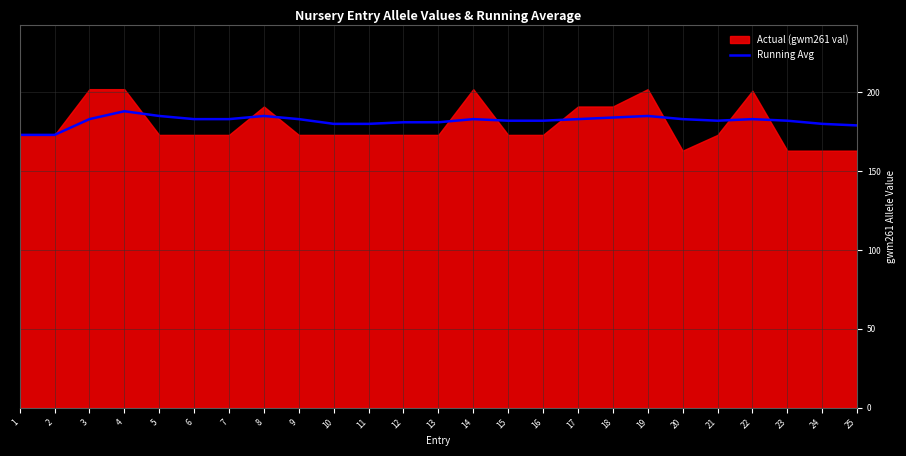

What is the sum of all values?

4546